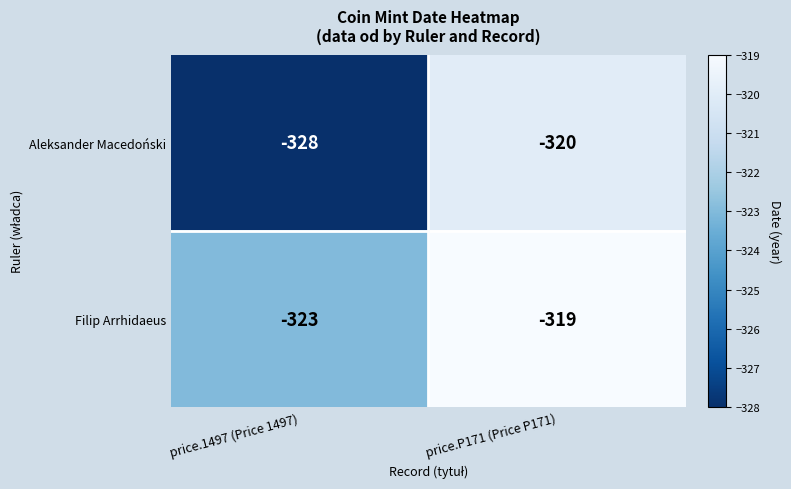

How many series are shown in this chart?

2